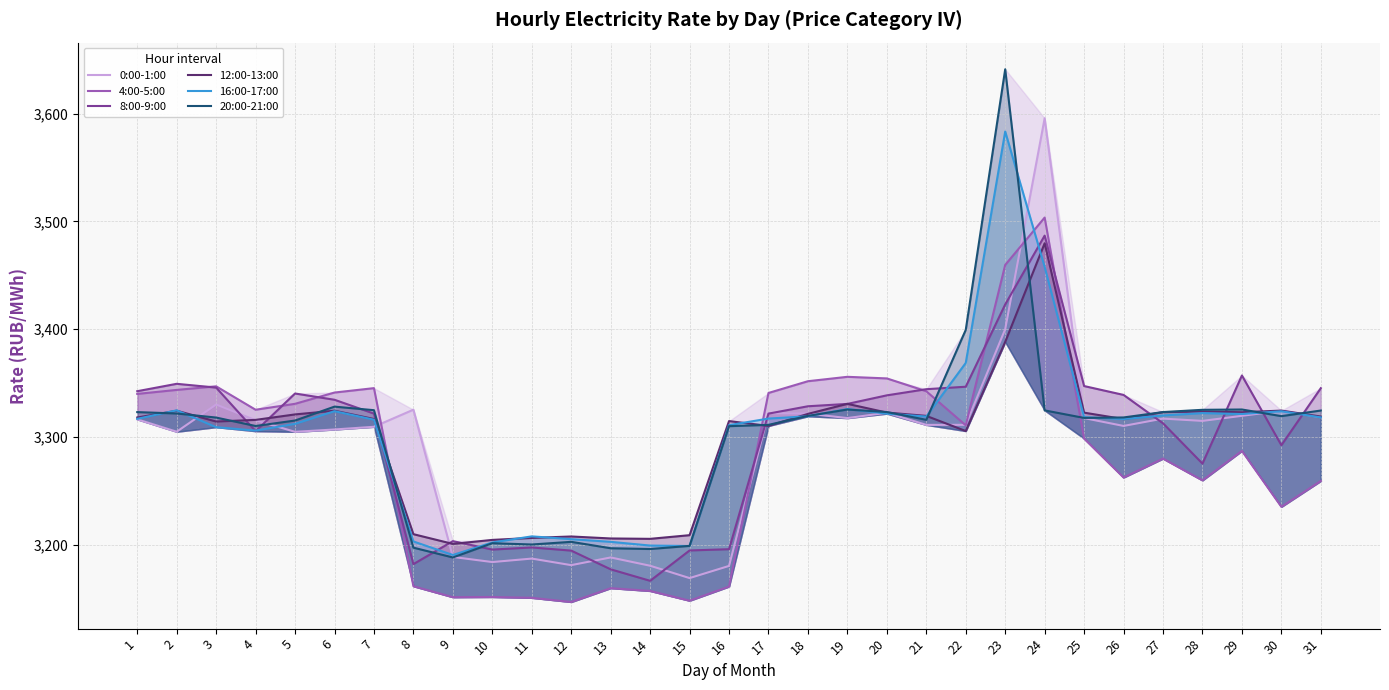

Which series has the largest total across all categories?

16:00-17:00